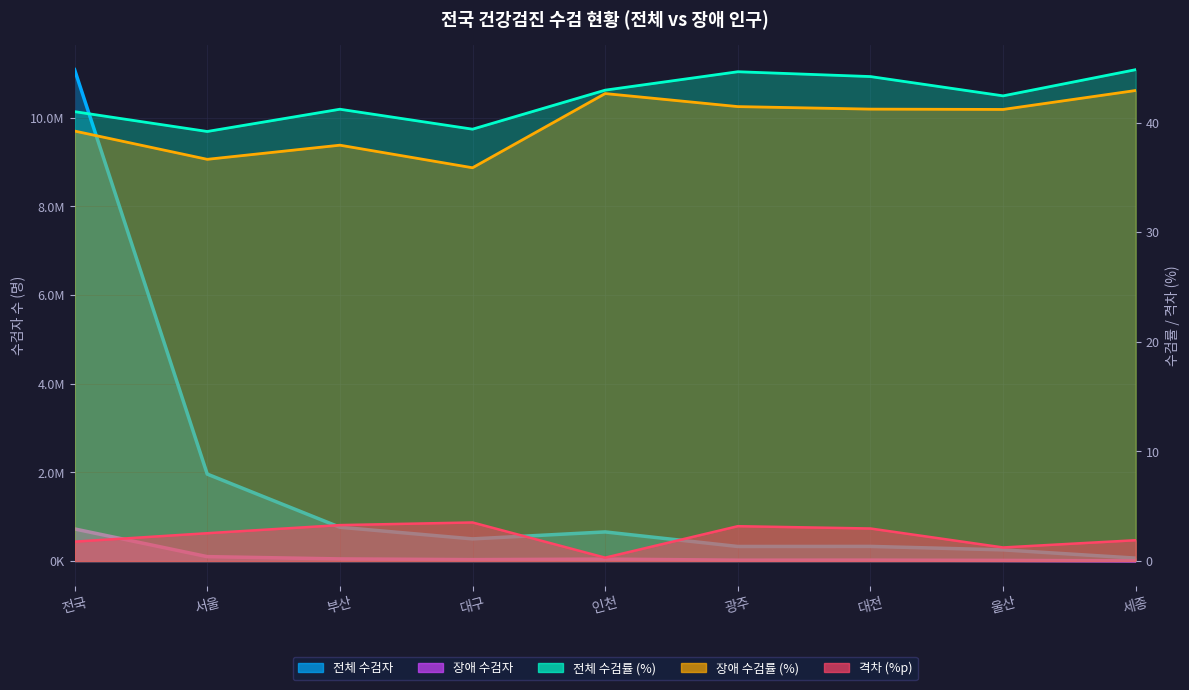

How many lines are shown in the chart?

5